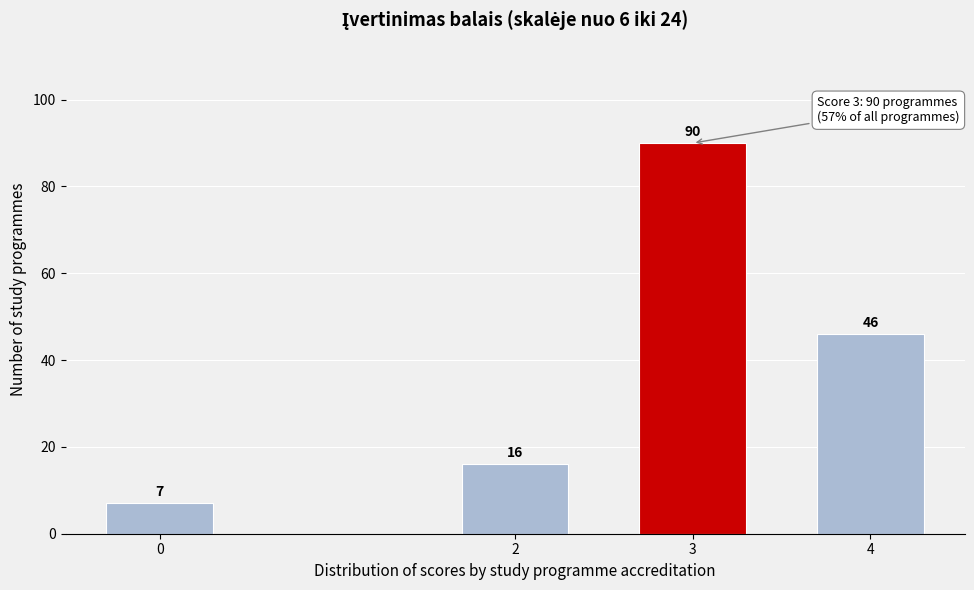

Reading right to left, transcribe all the data shown in this chart.

46	90	16	7